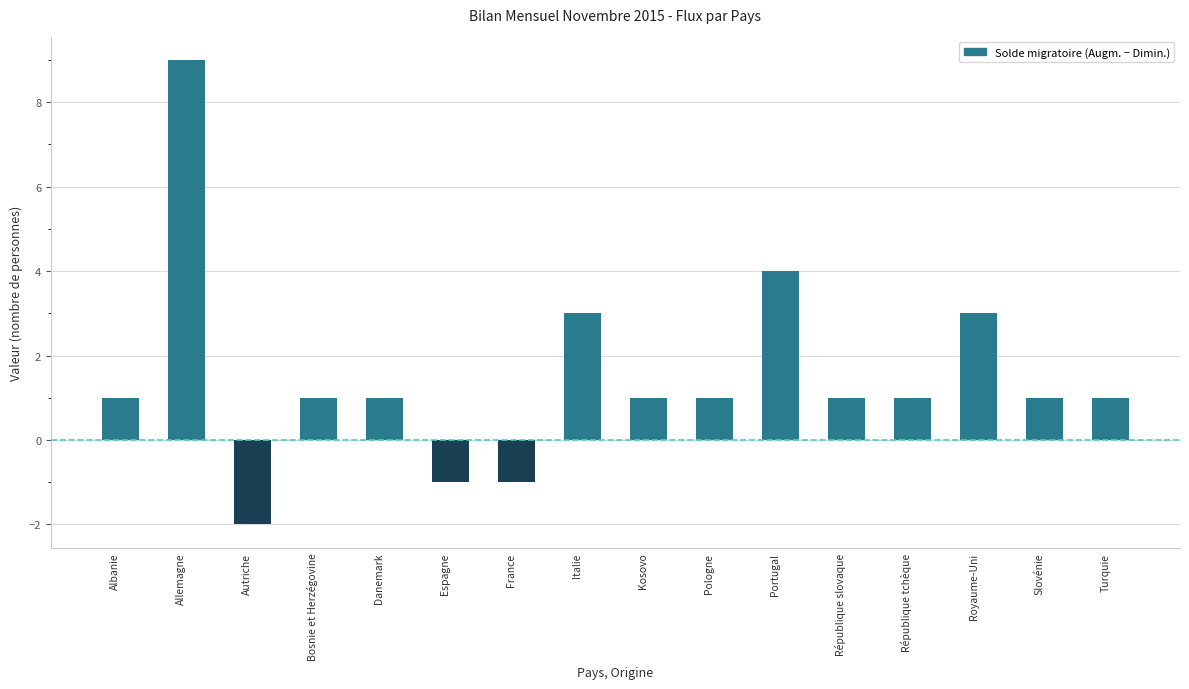

Reading right to left, extract all data points from this chart.

Turquie=1	Slovénie=1	Royaume-Uni=3	République tchèque=1	République slovaque=1	Portugal=4	Pologne=1	Kosovo=1	Italie=3	France=-1	Espagne=-1	Danemark=1	Bosnie et Herzégovine=1	Autriche=-2	Allemagne=9	Albanie=1